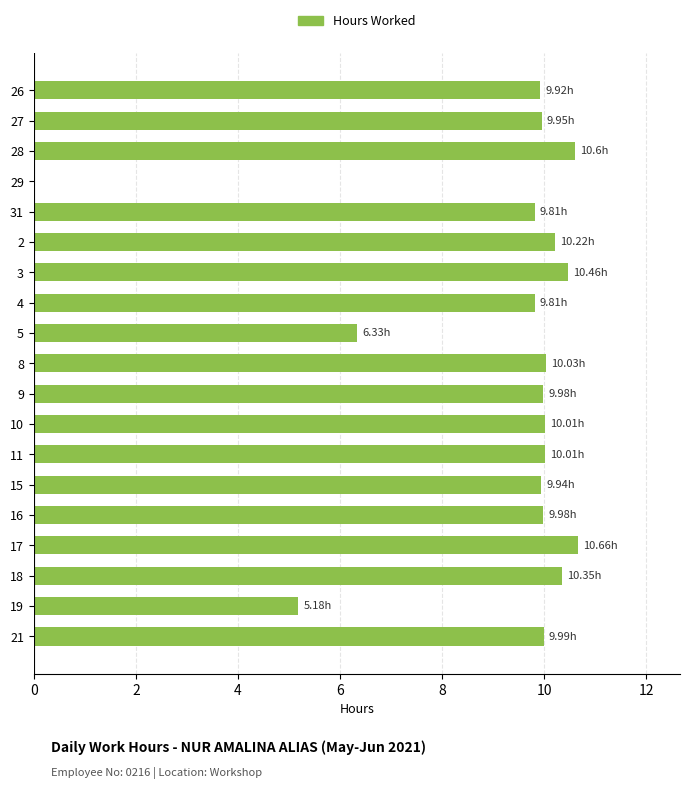

What is the change in value from 8 to 17?

+0.6